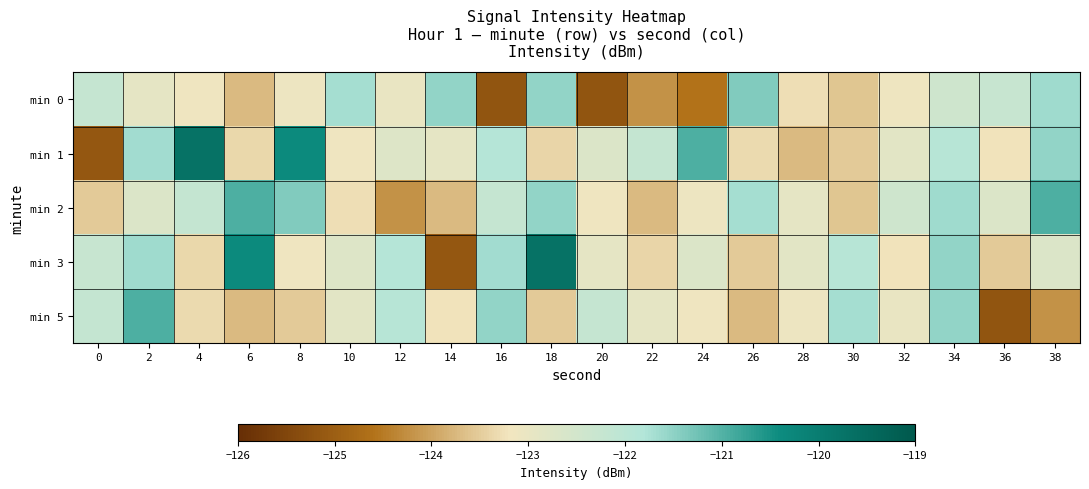

How many distinct data groups are displayed?

5